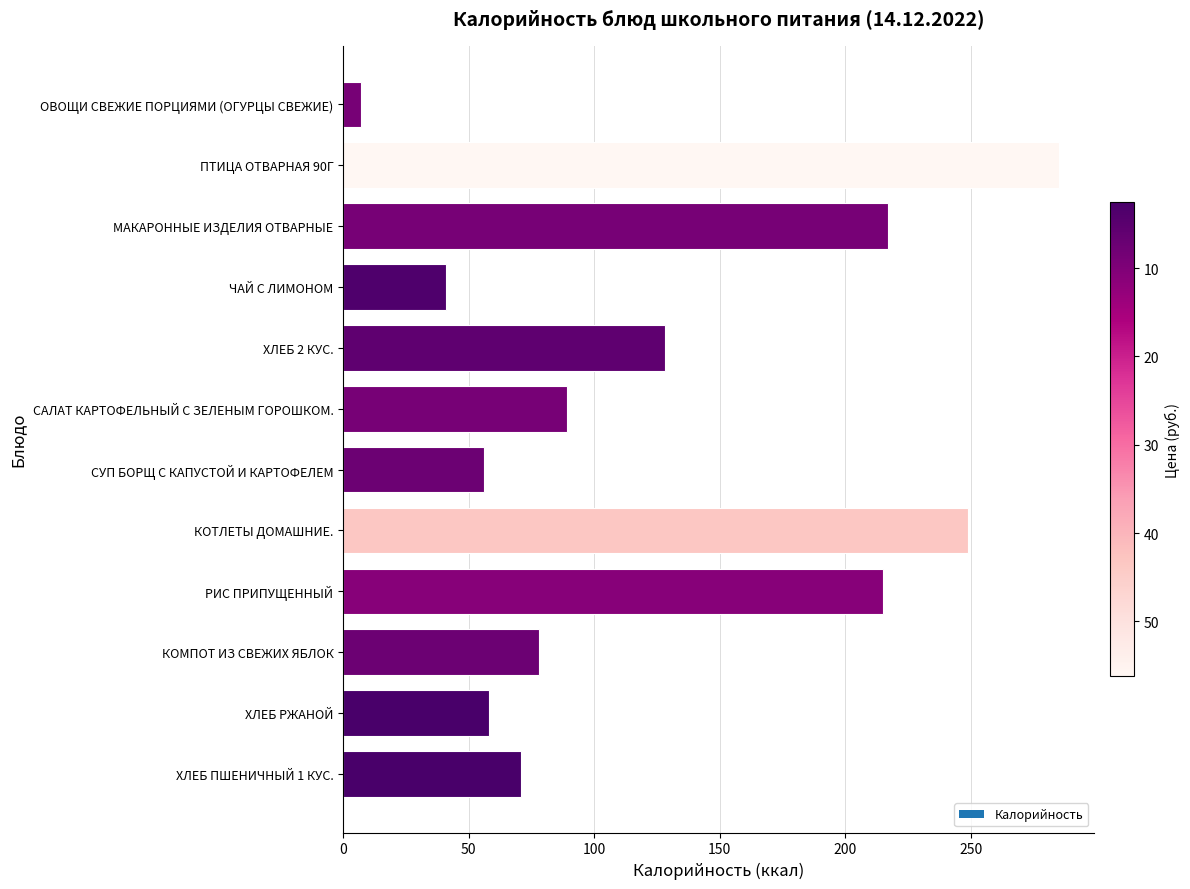

The chart shows a value of 58 at ХЛЕБ РЖАНОЙ. True or false?

True